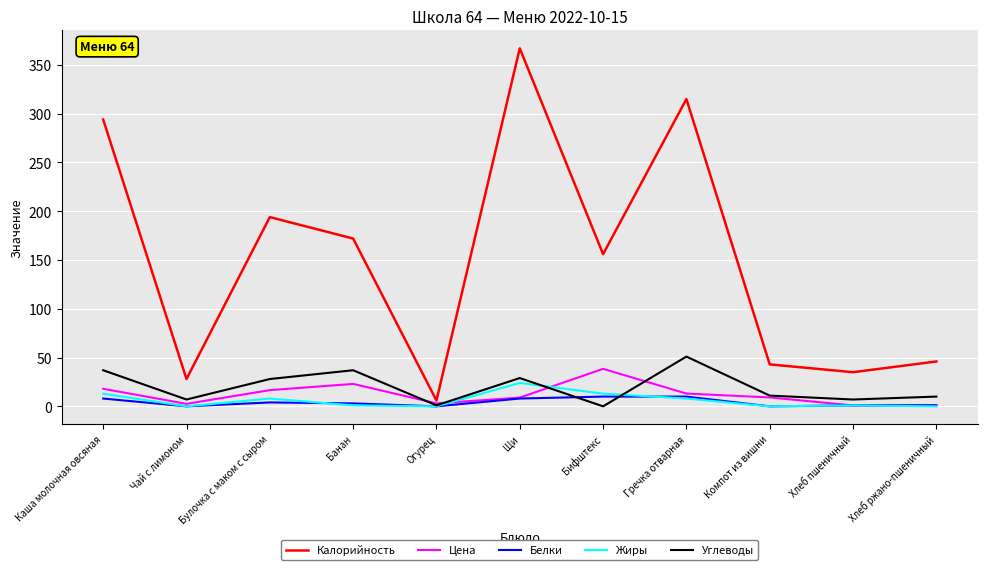

True or false: Цена and Углеводы cross at least once.

True